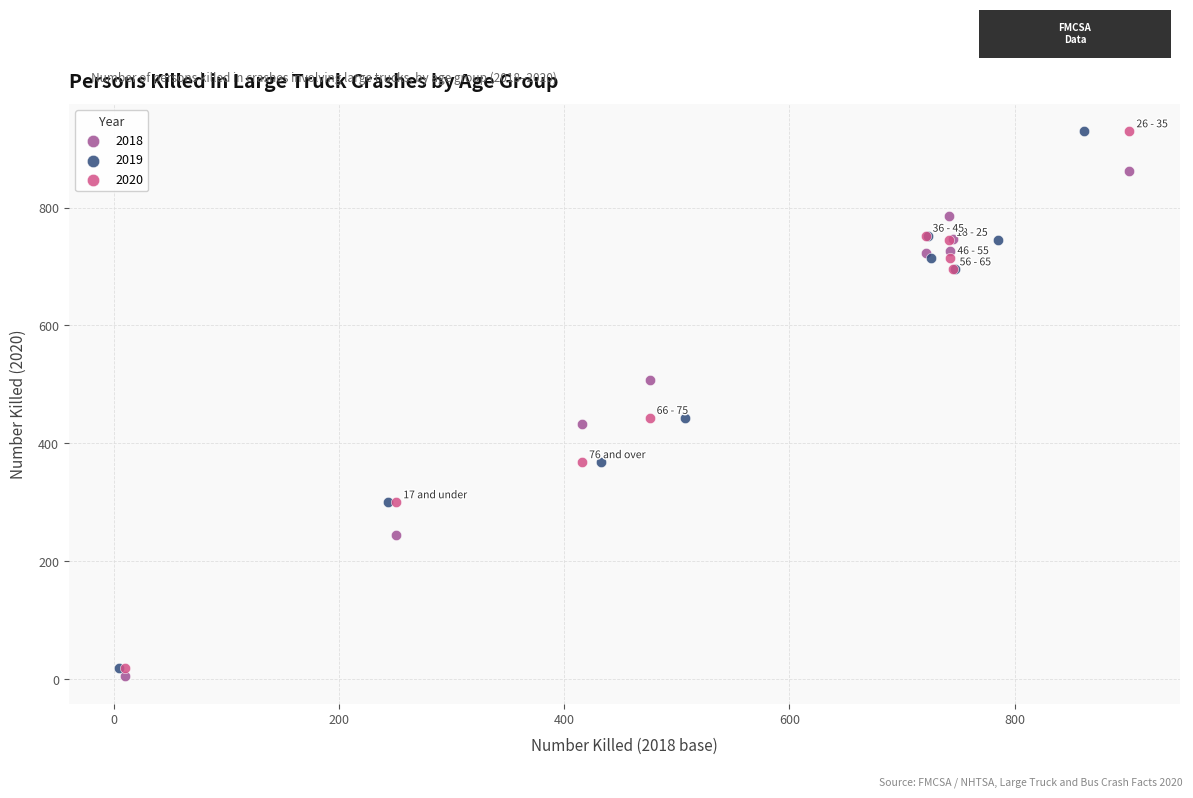

What are all the series names shown in the legend?

2018, 2019, 2020